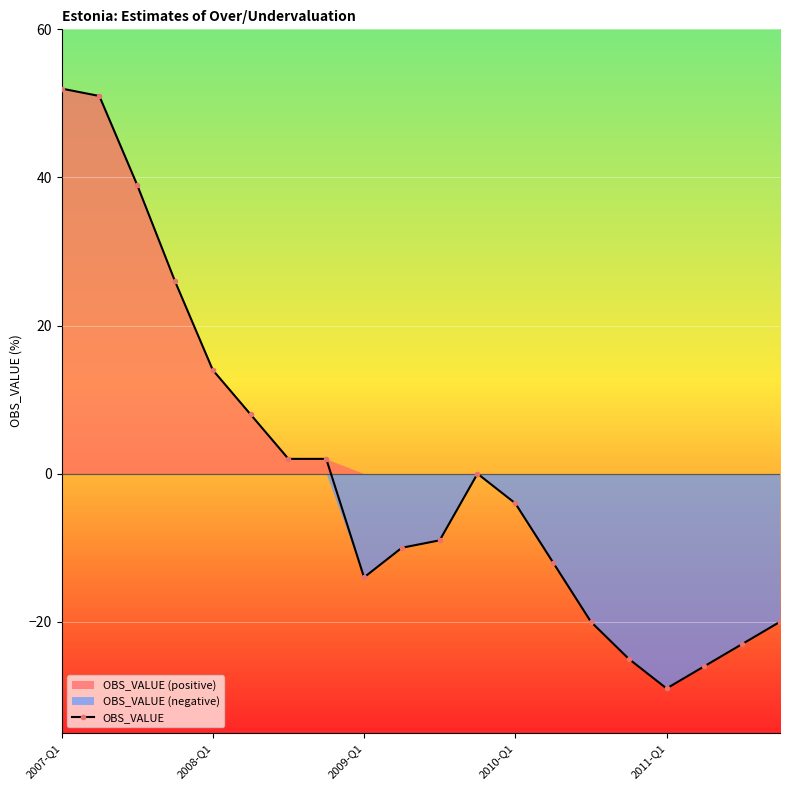

Reading left to right, list all the values displayed in this chart.

52	51	39	26	14	8	2	2	-14	-10	-9	0	-4	-12	-20	-25	-29	-26	-23	-20